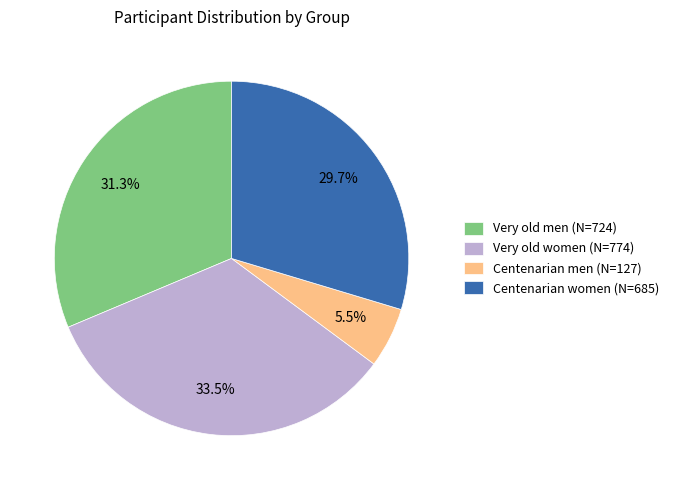

How many slices are in this pie chart?

4